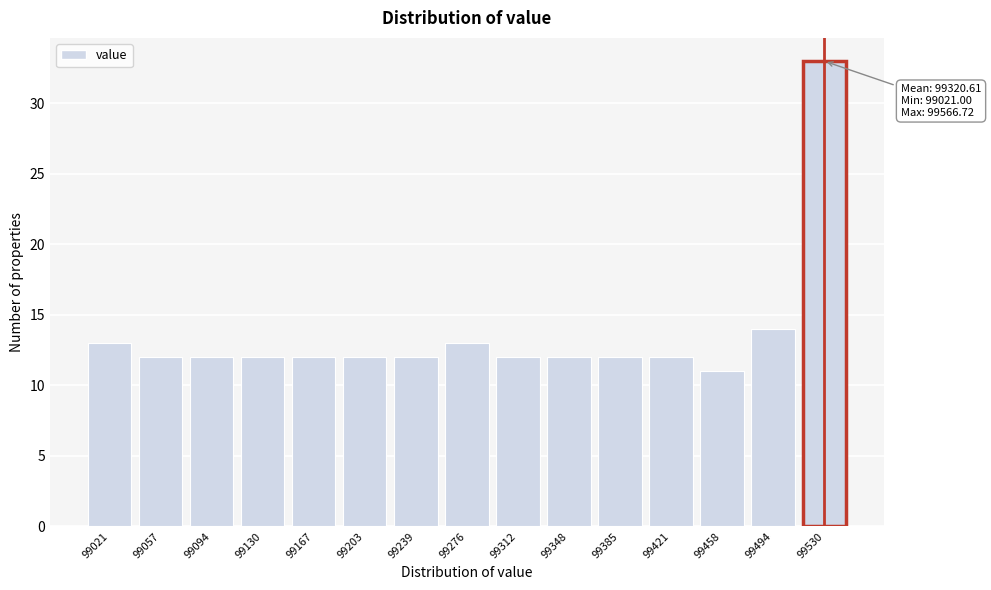

Reading left to right, extract all data points from this chart.

13	12	12	12	12	12	12	13	12	12	12	12	11	14	33